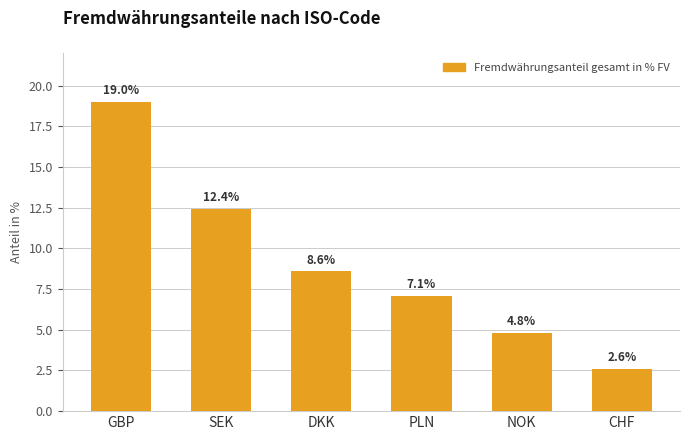

At which label does the data first exceed 8?

GBP